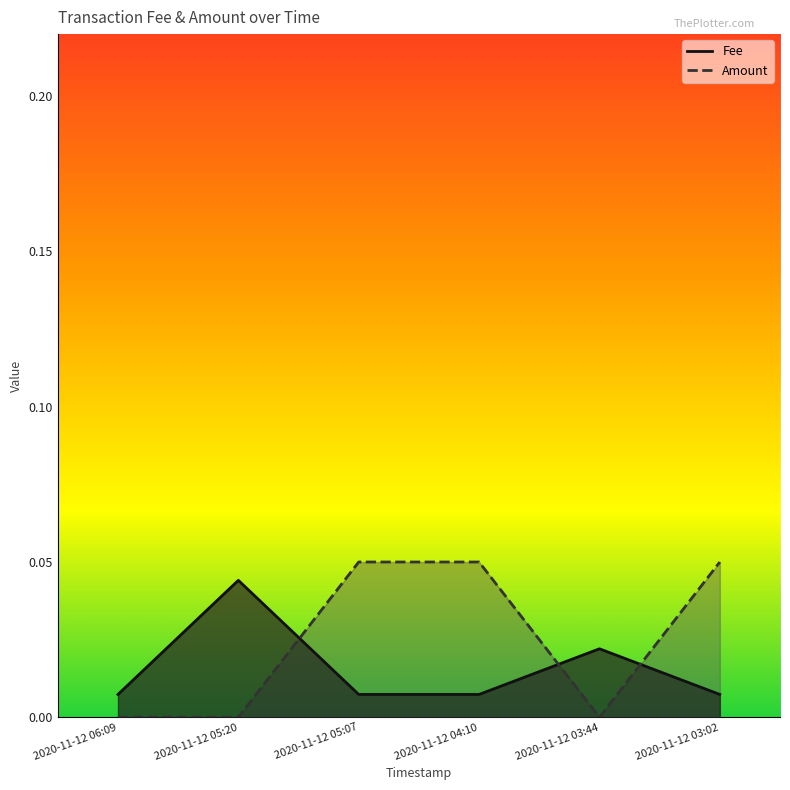

Rank the series by their maximum value, from highest to lowest.

Amount, Fee